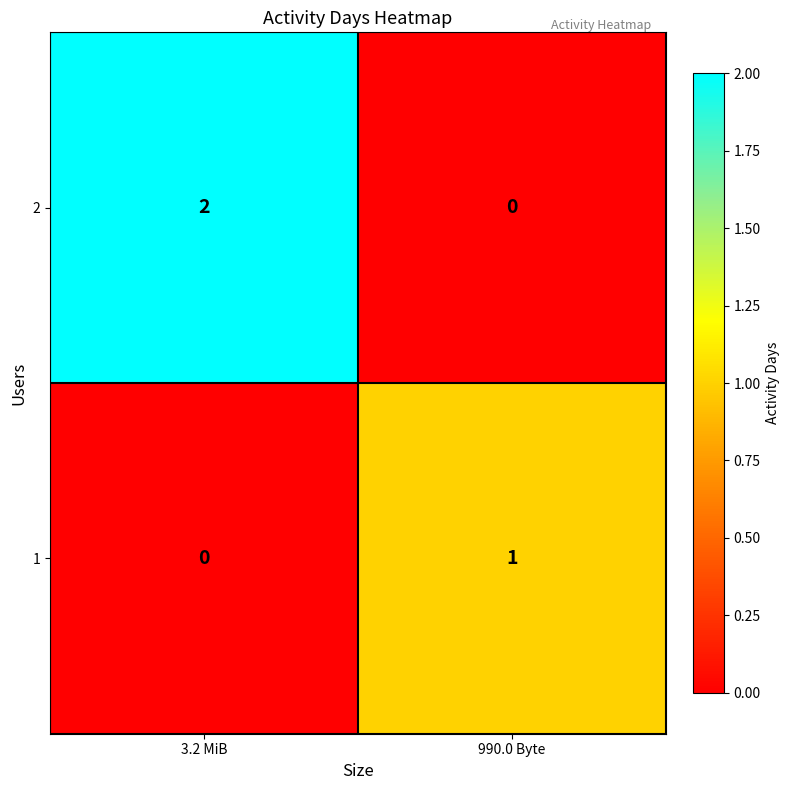

Reading left to right, transcribe all the data shown in this chart.

2: 2	0
1: 0	1